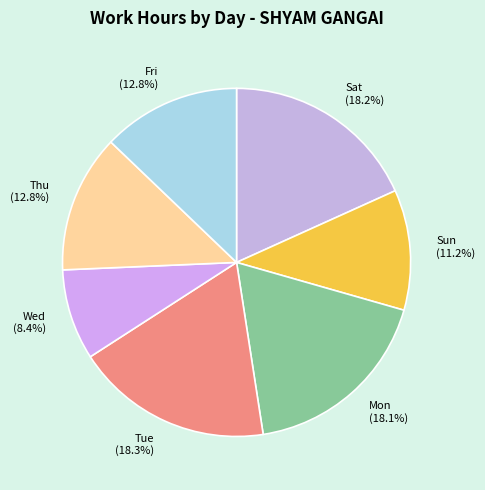

Is the sum of Sat and Thu greater than half?

No